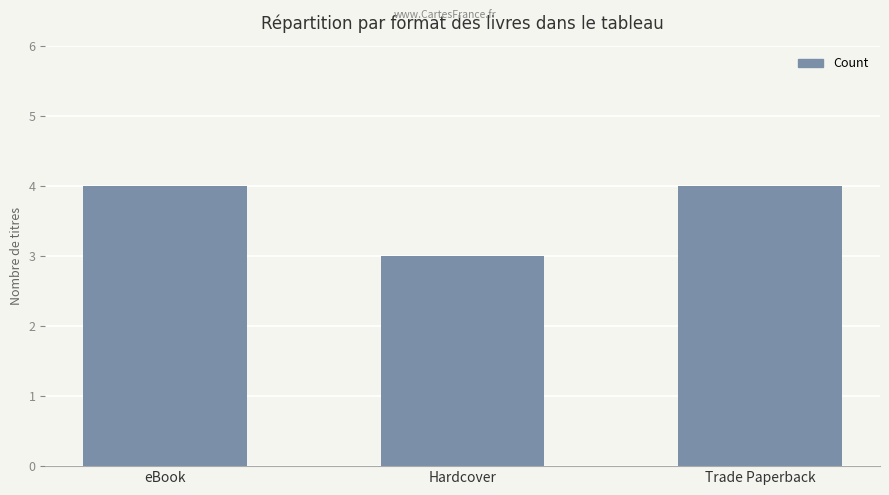

What is the difference between the maximum and minimum values?

1